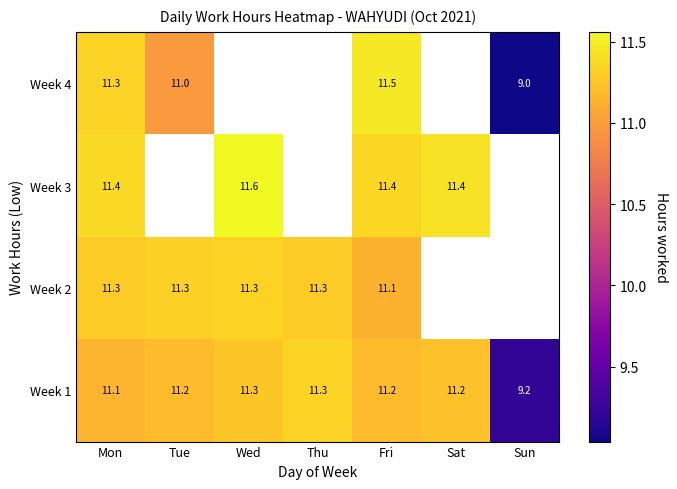

What is the sum of all Week 1 values?

76.6